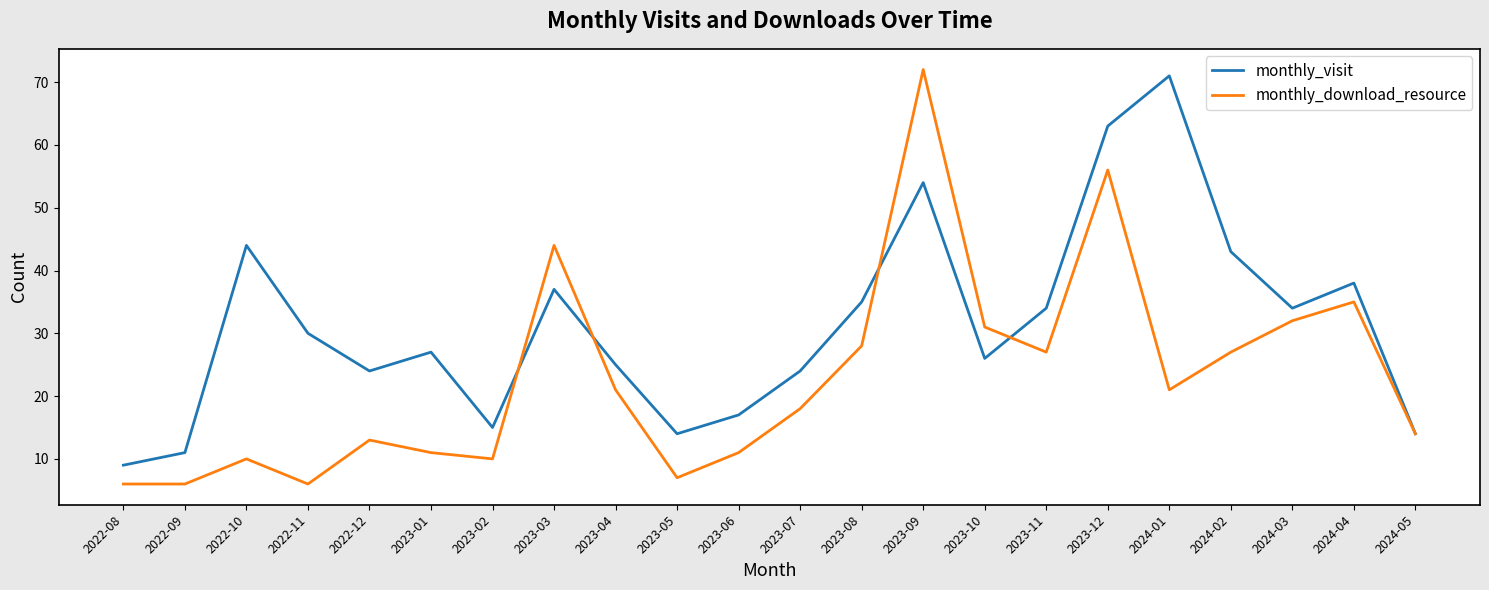

List the series in order of their overall mean, lowest first.

monthly_download_resource, monthly_visit